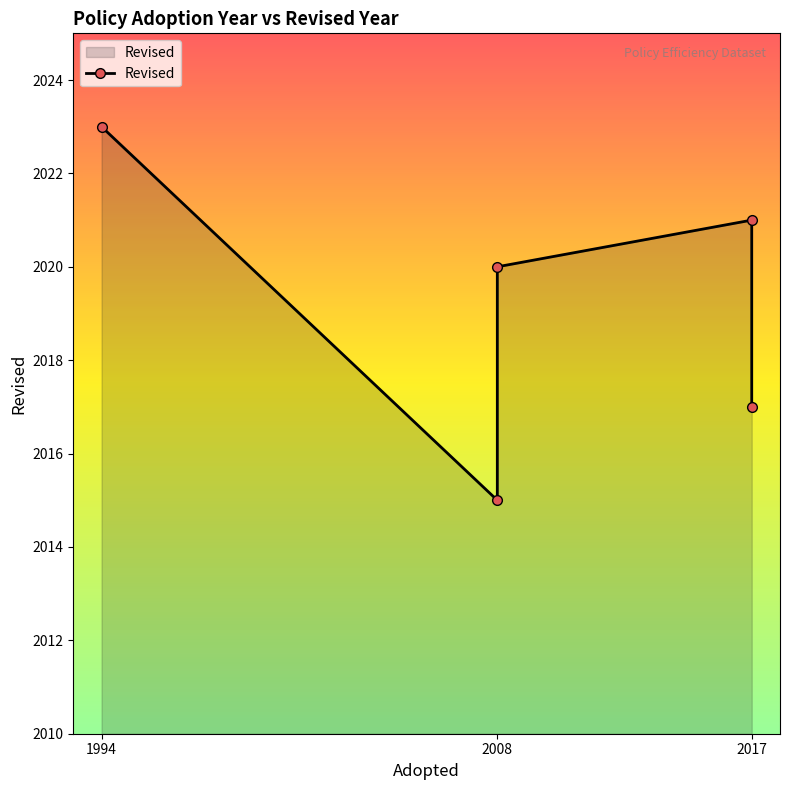

How many lines are shown in the chart?

1